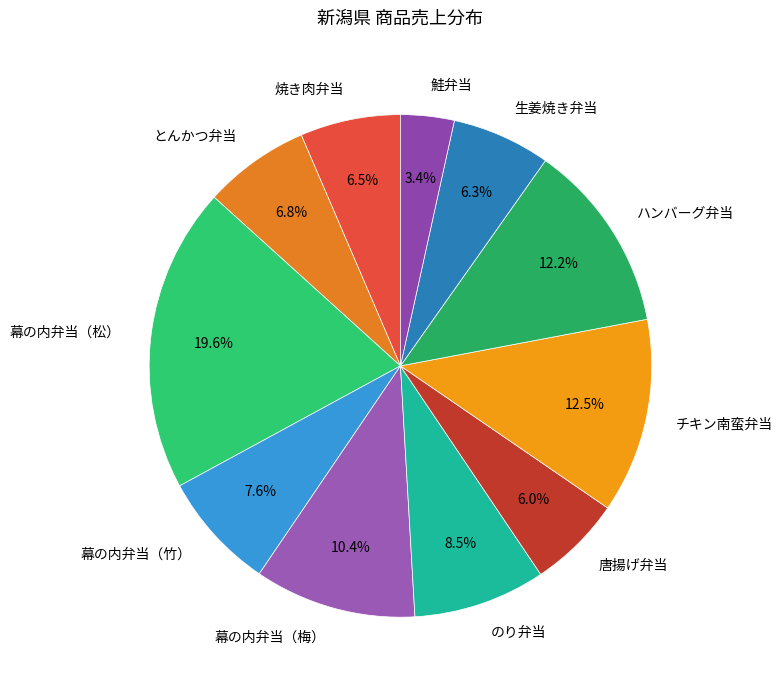

To the nearest percent, what is the difference between the のり弁当 and 幕の内弁当（松） slice percentages?

11%